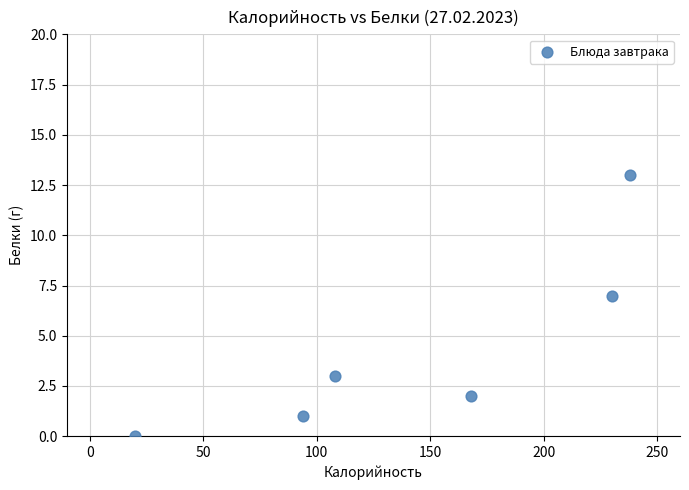

What Y value in the scatter plot is closest to 6?

7